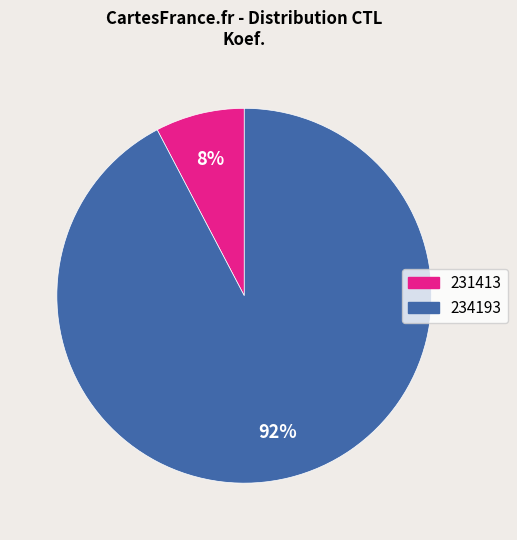

To the nearest percent, what portion does 234193 represent?

92%